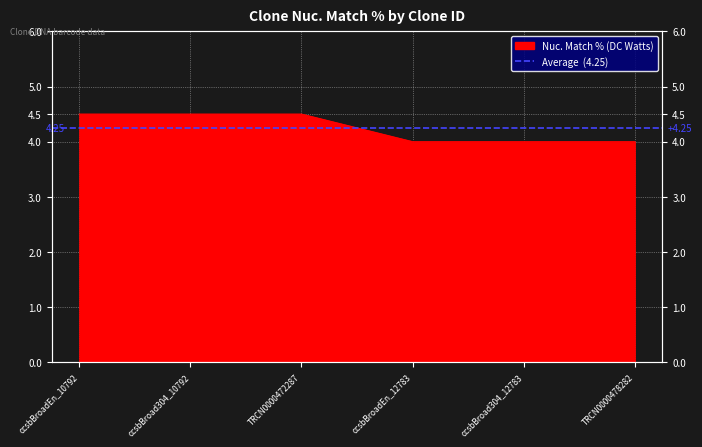

What is the value of the 2nd point from the left?

4.5